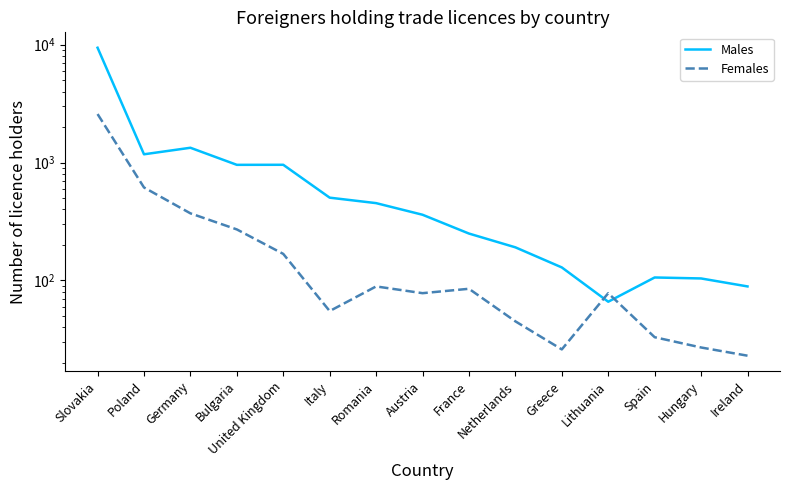

Is this an area chart (filled region under the line)?

No